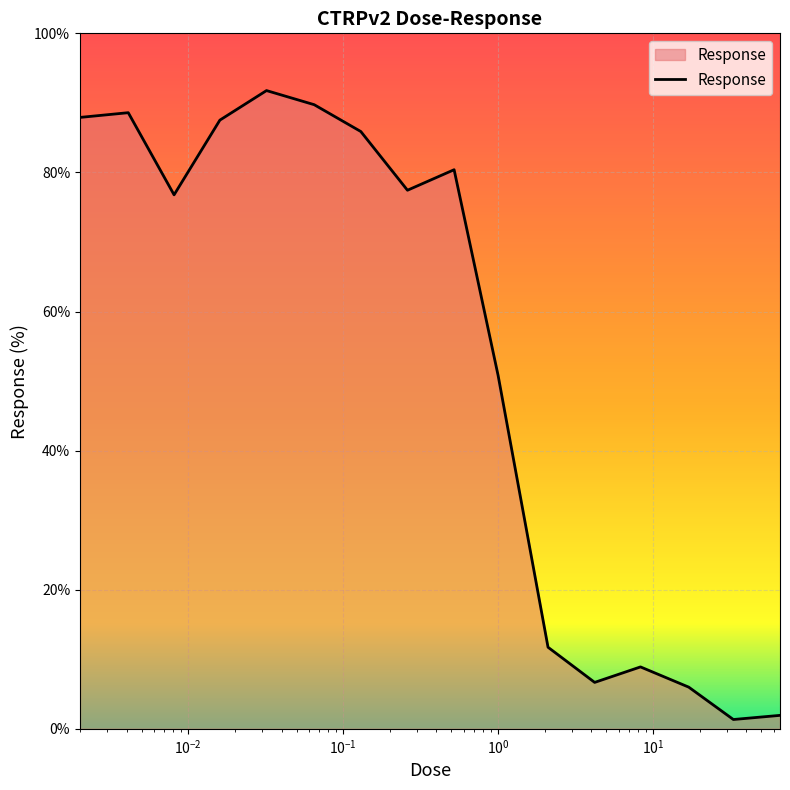

What is the difference between the maximum and minimum values?

90.4